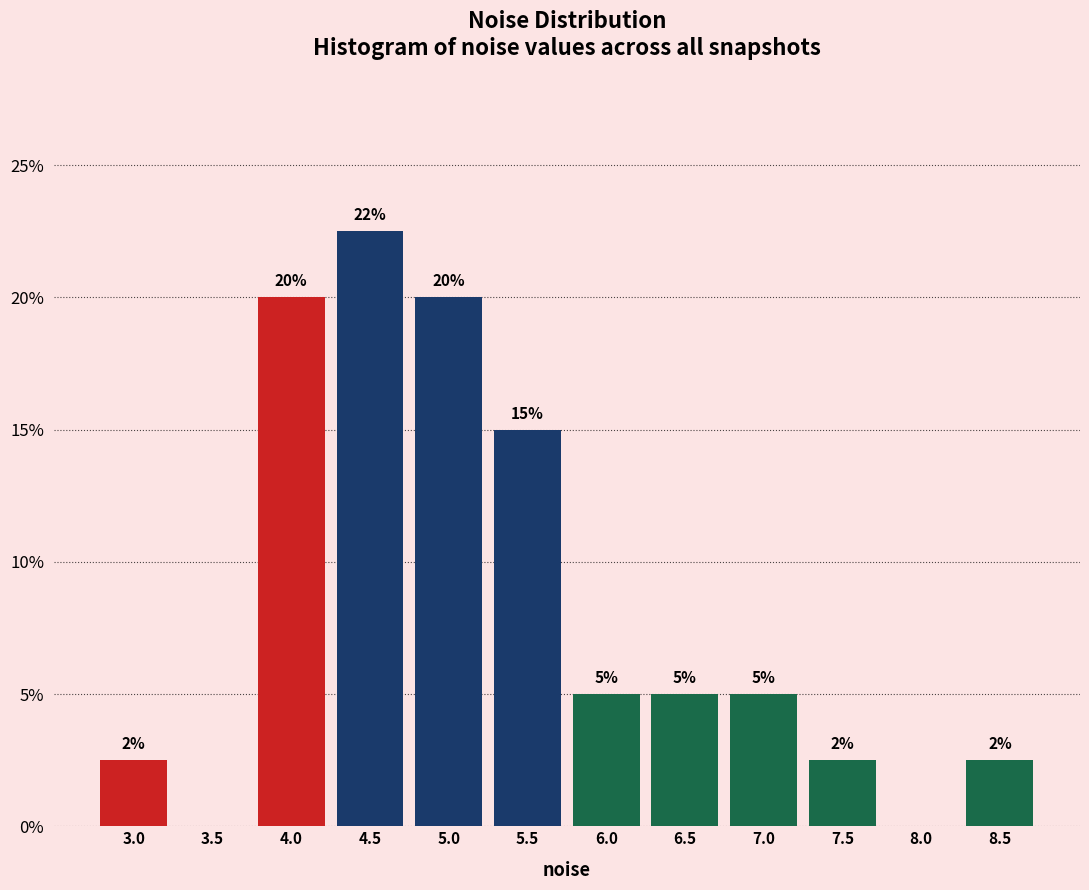

Approximately how many times larger is the value at 6.5 compared to 7.0?

1.0